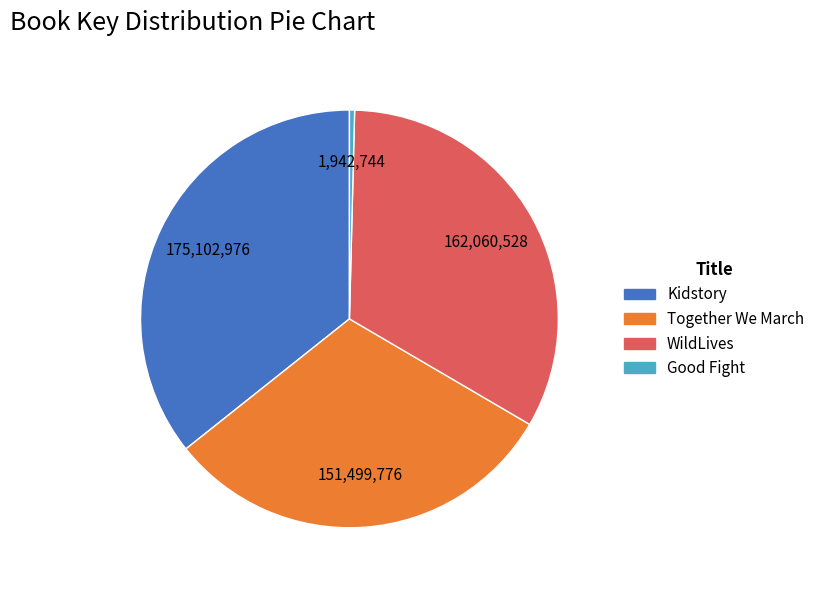

Does Good Fight represent more than half of the total?

No